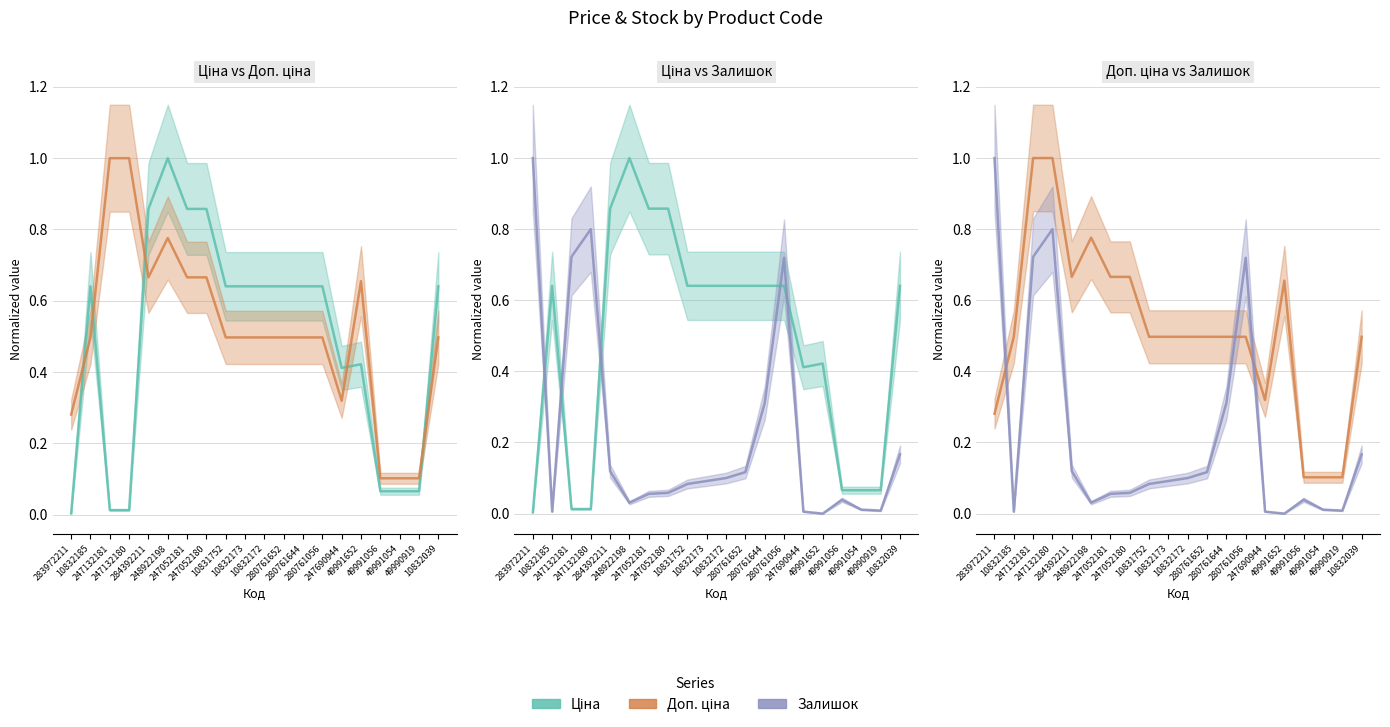

True or false: Доп. ціна and Залишок cross at least once.

True